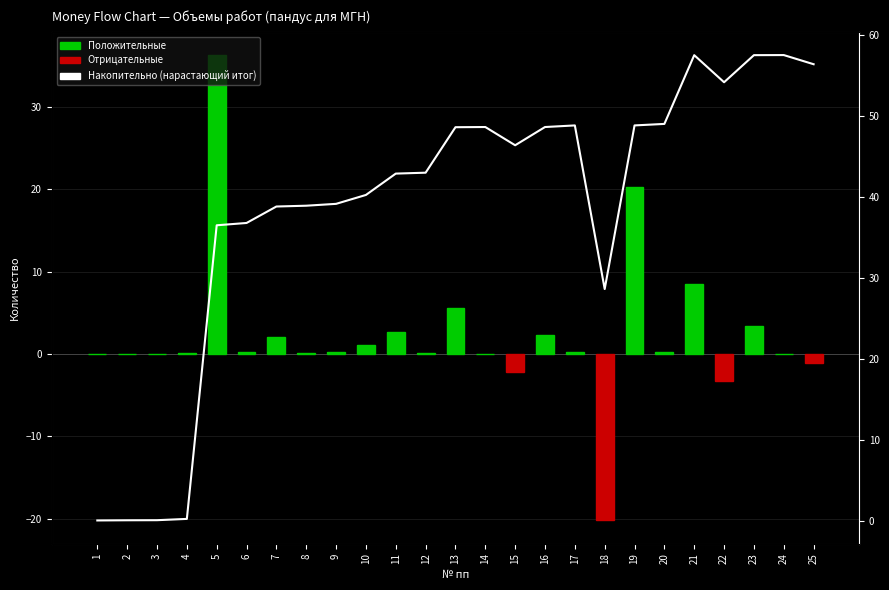

What is the difference between the second highest and minimum values in the Положительные series?

20.2